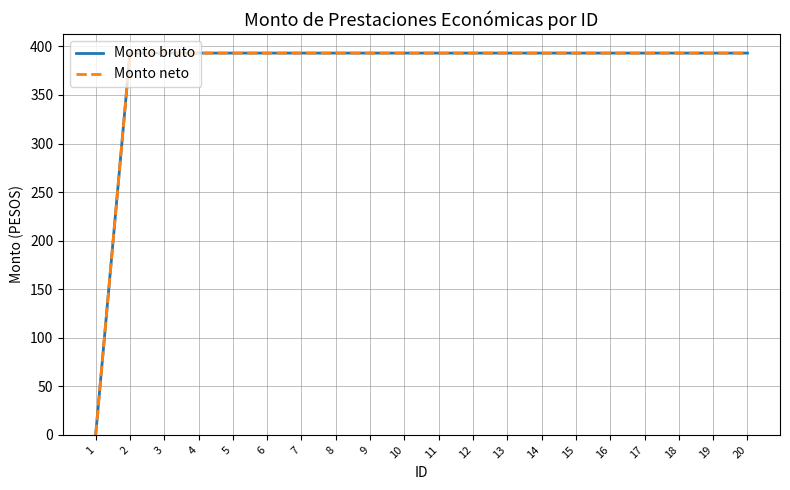

Does the chart display data point markers on the line(s)?

No